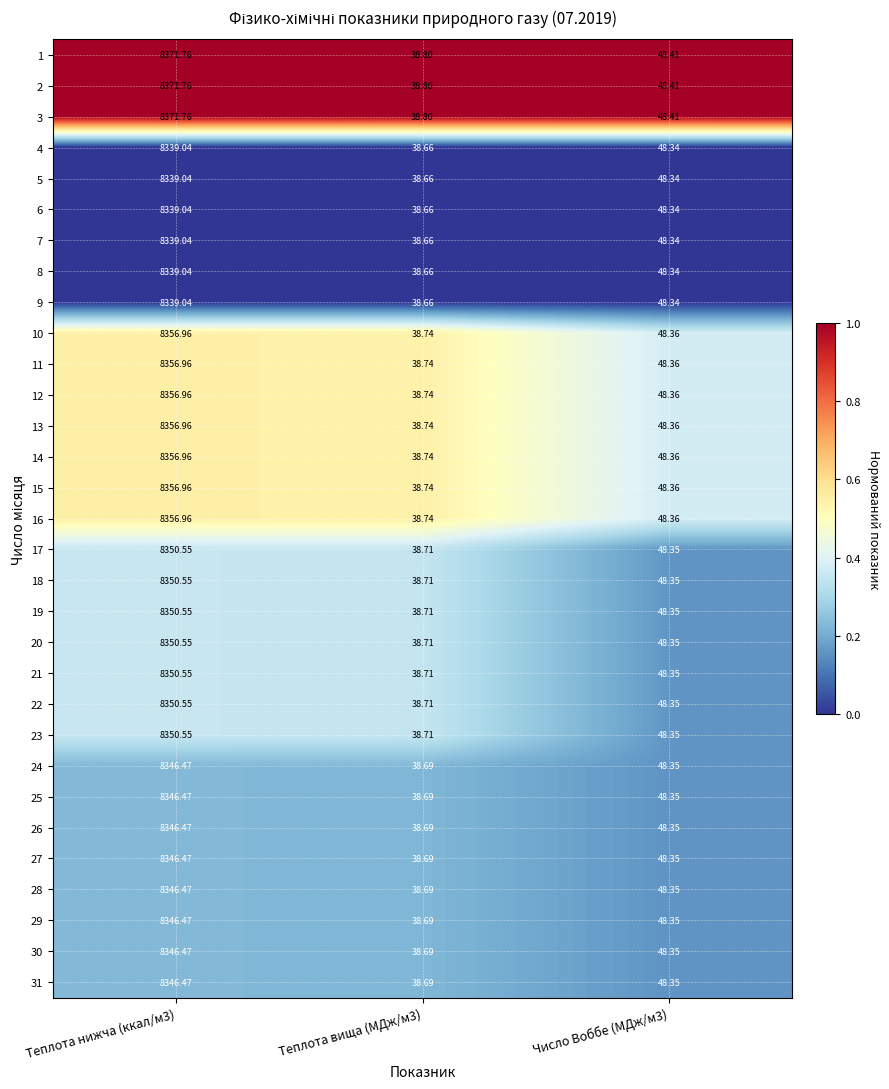

Rank the series by their maximum value, from lowest to highest.

4, 5, 6, 7, 8, 9, 24, 25, 26, 27, 28, 29, 30, 31, 17, 18, 19, 20, 21, 22, 23, 10, 11, 12, 13, 14, 15, 16, 1, 2, 3